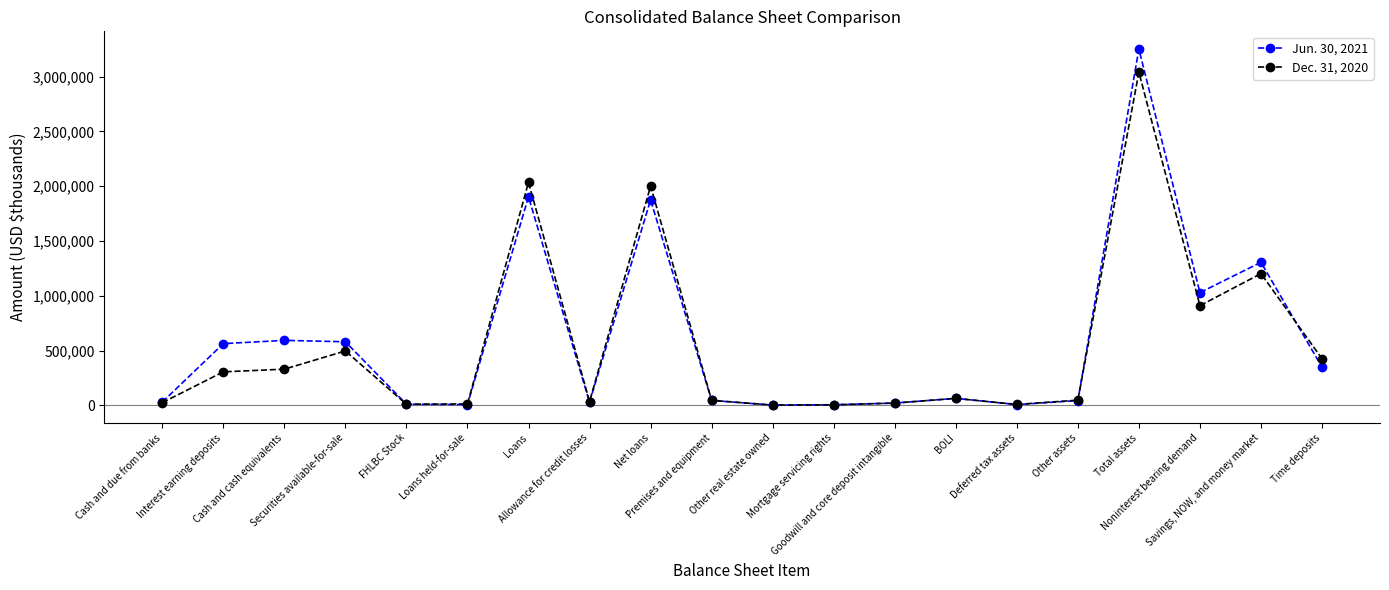

Which series has the widest spread of values?

Jun. 30, 2021